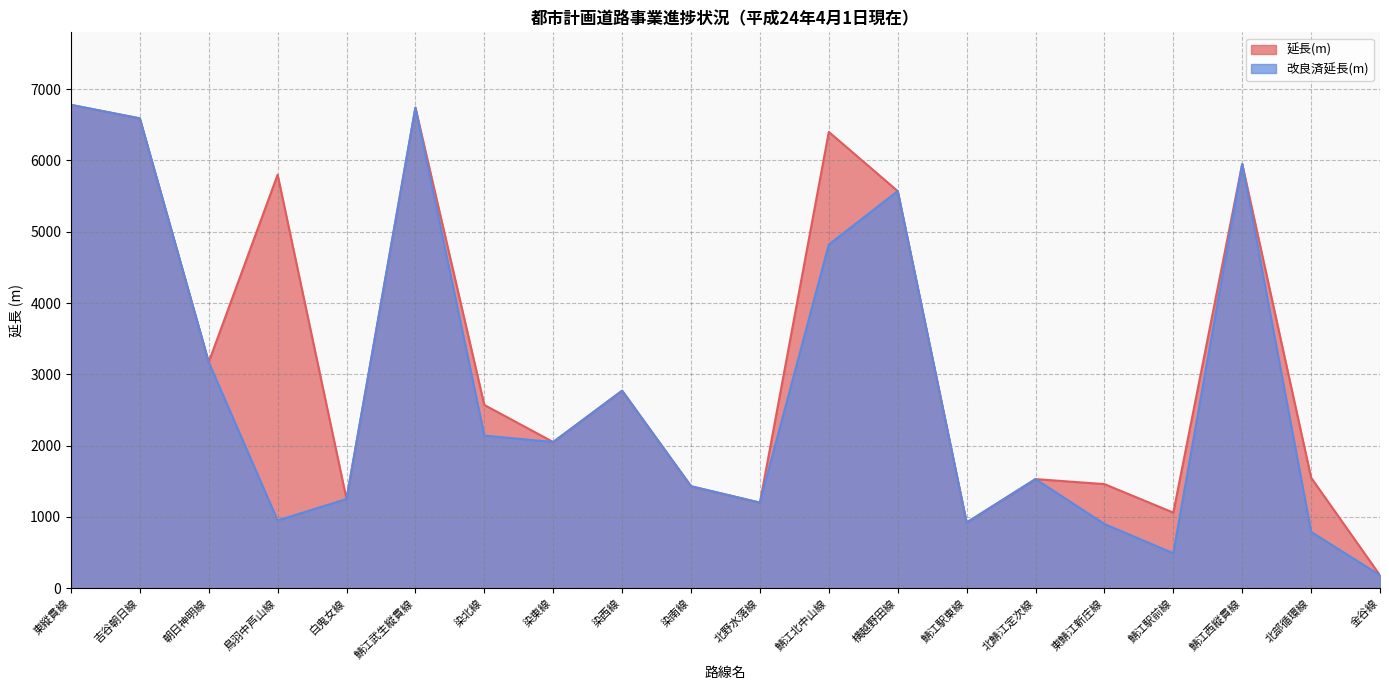

Reading left to right, extract all data points from this chart.

延長(m): 東縦貫線=6780	吉谷朝日線=6590	朝日神明線=3170	鳥羽中芦山線=5800	白鬼女線=1250	鯖江武生縦貫線=6740	染北線=2570	染東線=2050	染西線=2770	染南線=1430	北野水落線=1200	鯖江北中山線=6400	横越野田線=5570	鯖江駅東線=920	北鯖江定次線=1530	東鯖江新庄線=1460	鯖江駅前線=1060	鯖江西縦貫線=5950	北部循環線=1550	金谷線=180
改良済延長(m): 東縦貫線=6780	吉谷朝日線=6590	朝日神明線=3170	鳥羽中芦山線=950	白鬼女線=1250	鯖江武生縦貫線=6740	染北線=2140	染東線=2050	染西線=2770	染南線=1430	北野水落線=1200	鯖江北中山線=4820	横越野田線=5570	鯖江駅東線=920	北鯖江定次線=1530	東鯖江新庄線=900	鯖江駅前線=490	鯖江西縦貫線=5950	北部循環線=790	金谷線=180